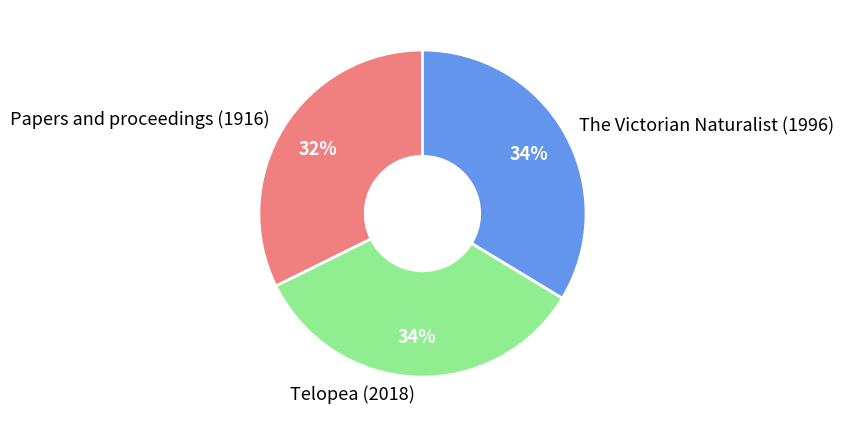

To the nearest percent, what is the combined percentage of The Victorian Naturalist (1996) and Papers and proceedings (1916)?

66%